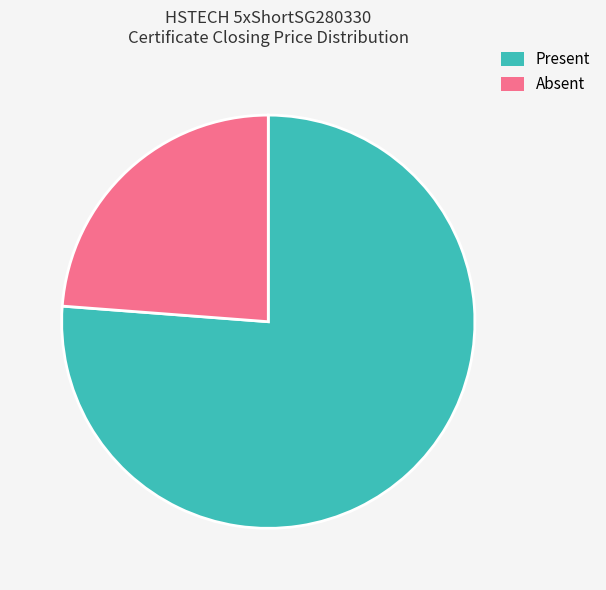

True or false: Present accounts for 76% of the total.

True